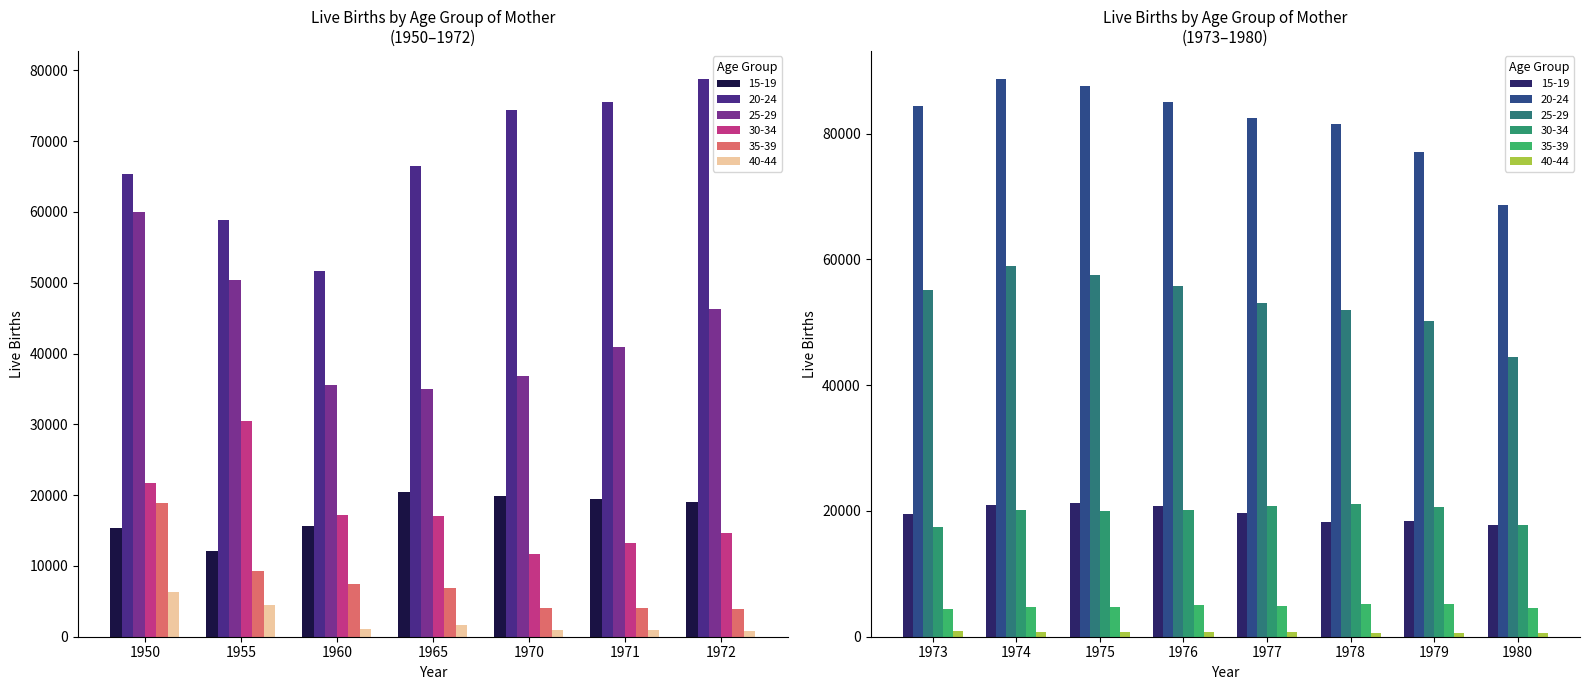

Reading left to right, list all the values displayed in this chart.

15-19: 1950=15321	1955=12052	1960=15695	1965=20410	1970=19943	1971=19416	1972=19100	1973=19437	1974=20903	1975=21287	1976=20719	1977=19669	1978=18271	1979=18326	1980=17729
20-24: 1950=65398	1955=58868	1960=51709	1965=66449	1970=74396	1971=75591	1972=78806	1973=84305	1974=88699	1975=87545	1976=85005	1977=82544	1978=81590	1979=77139	1980=68654
25-29: 1950=60010	1955=50394	1960=35586	1965=34983	1970=36777	1971=40952	1972=46258	1973=55182	1974=58987	1975=57457	1976=55792	1977=53130	1978=51969	1979=50129	1980=44471
30-34: 1950=21763	1955=30455	1960=17234	1965=17023	1970=11720	1971=13204	1972=14625	1973=17476	1974=20073	1975=19922	1976=20086	1977=20746	1978=21132	1979=20628	1980=17747
35-39: 1950=18908	1955=9307	1960=7423	1965=6827	1970=4011	1971=4013	1972=3954	1973=4385	1974=4684	1975=4704	1976=4992	1977=4917	1978=5198	1979=5182	1980=4516
40-44: 1950=6376	1955=4420	1960=1117	1965=1646	1970=945	1971=916	1972=841	1973=908	1974=818	1975=797	1976=706	1977=692	1978=663	1979=636	1980=603